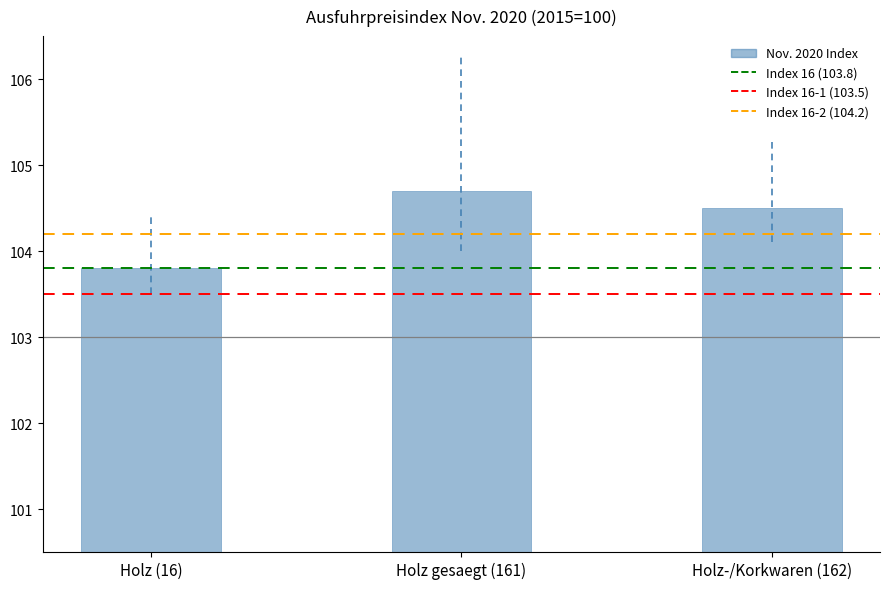

Is it true that the value at Holz-/Korkwaren (162) is 104.5?

True